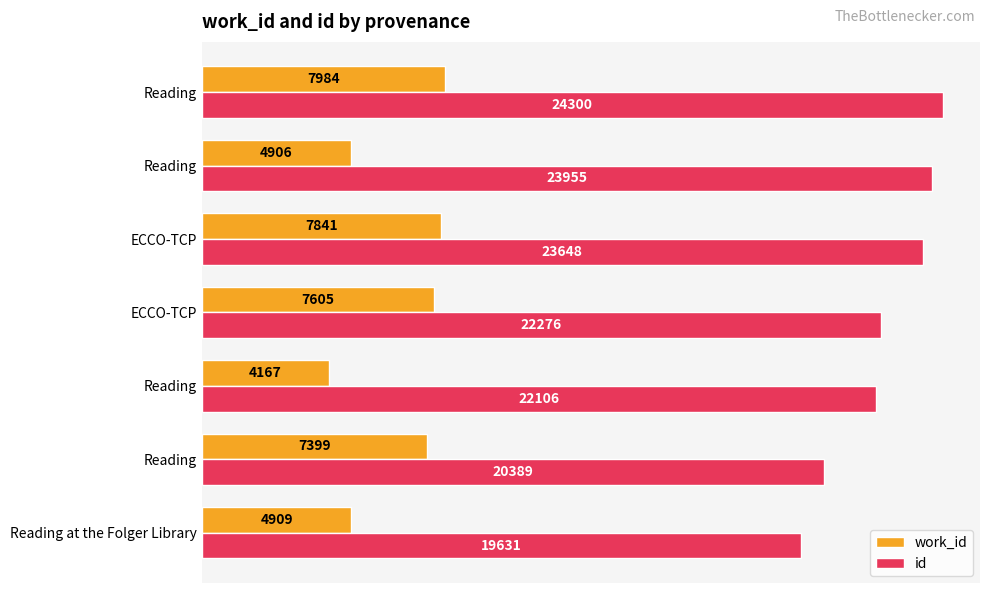

How many data points in id are less than 22276?

3